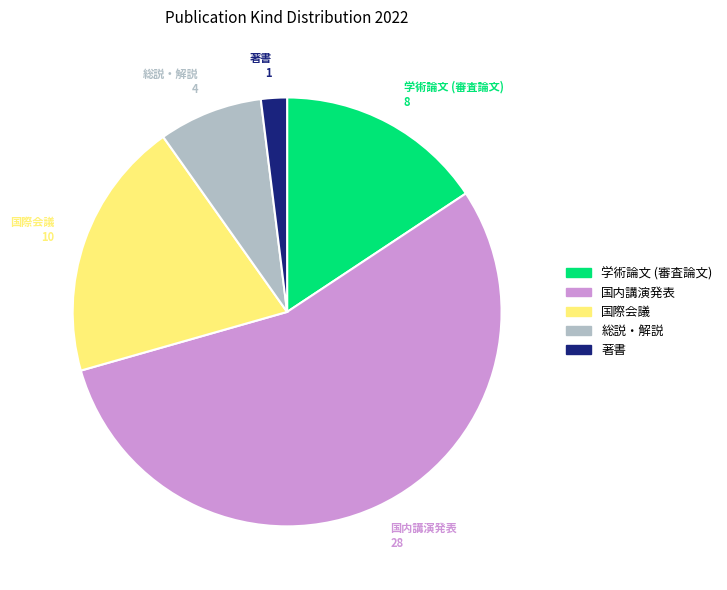

Between 国際会議 and 著書, which is larger?

国際会議